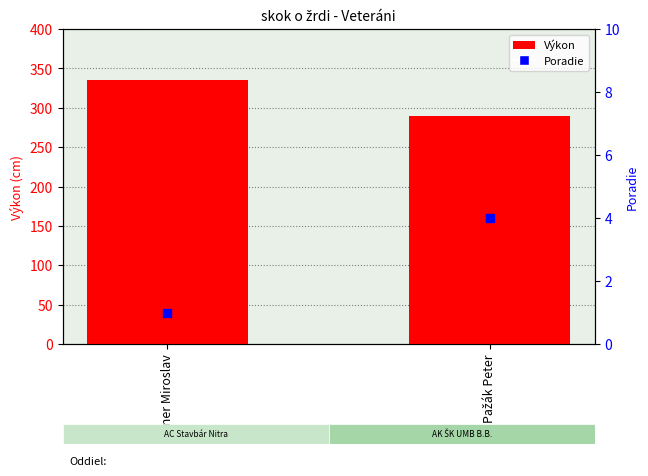

What are all the series names shown in the legend?

Výkon, Poradie